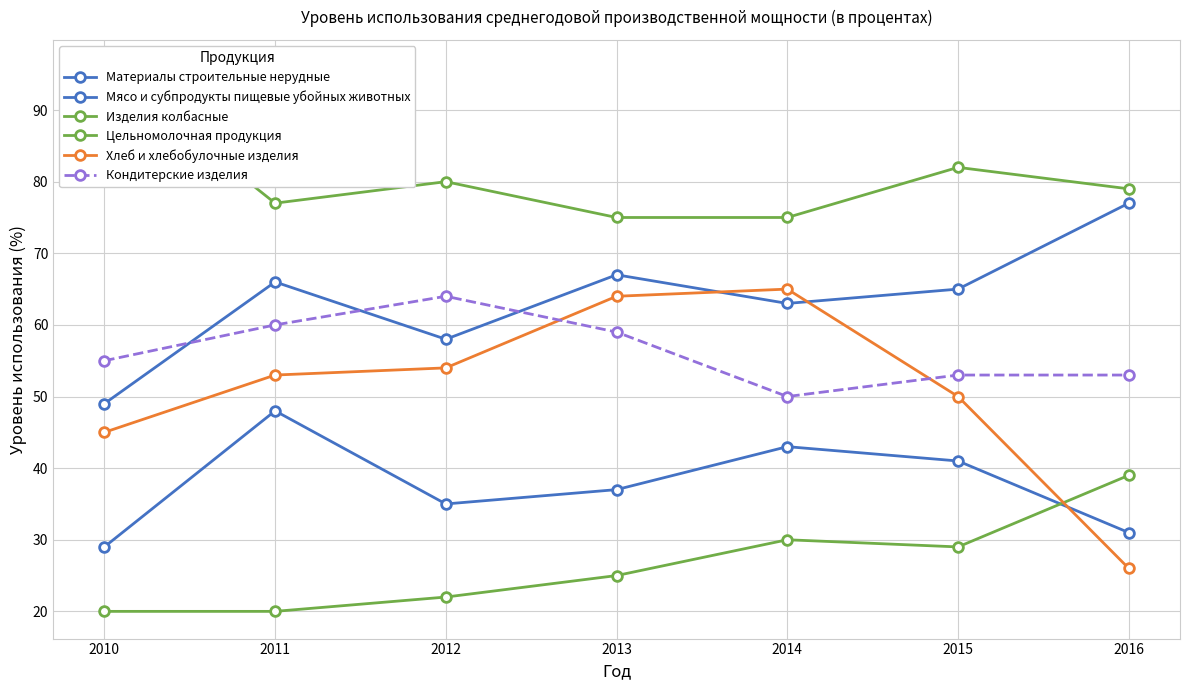

List the labels in order of Материалы строительные нерудные value, largest first.

2011, 2014, 2015, 2013, 2012, 2016, 2010